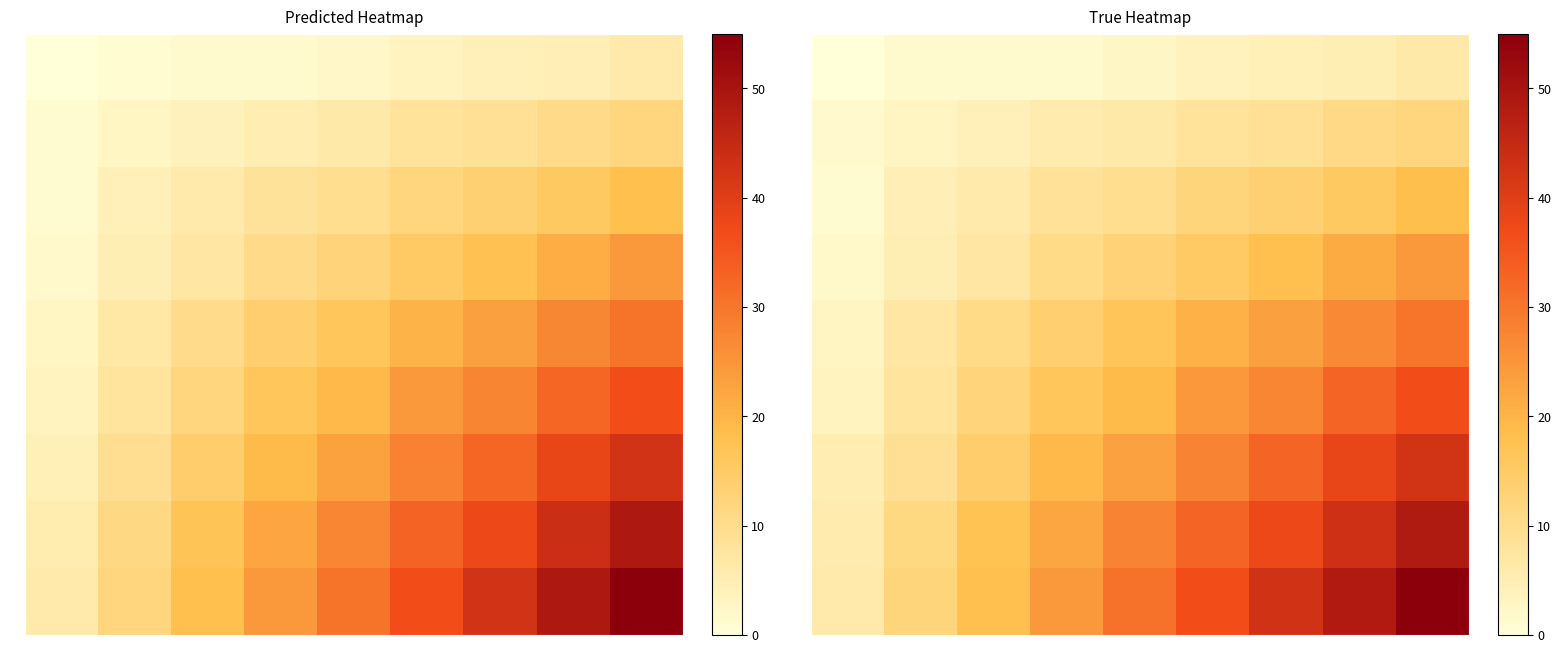

Which series has the largest total across all categories?

3